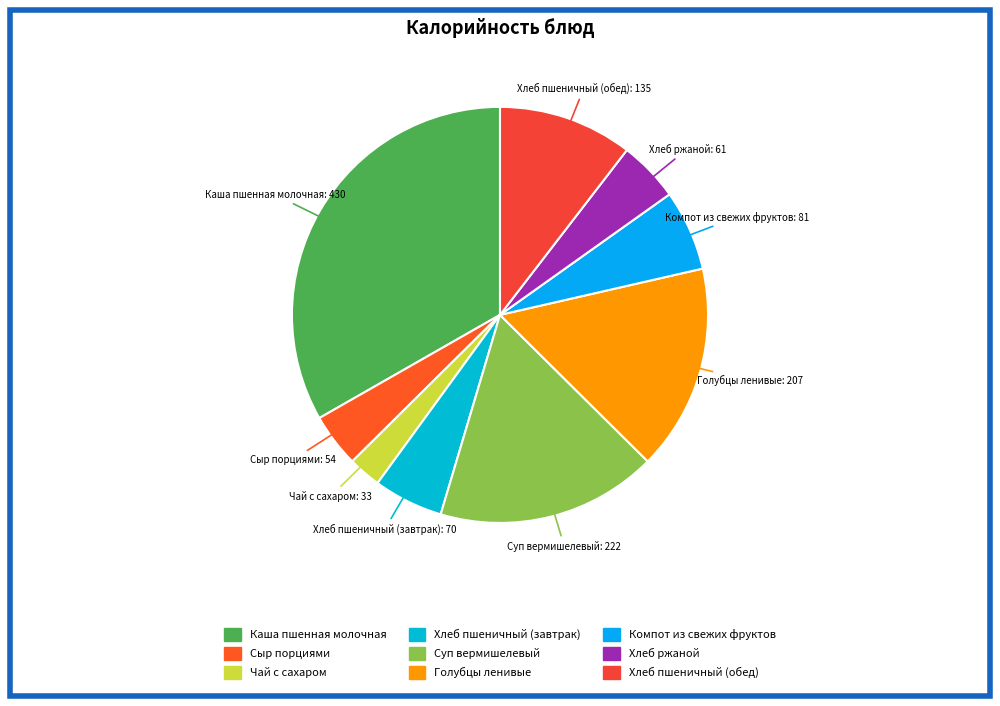

Rank the categories by value from lowest to highest.

Чай с сахаром, Сыр порциями, Хлеб ржаной, Хлеб пшеничный (завтрак), Компот из свежих фруктов, Хлеб пшеничный (обед), Голубцы ленивые, Суп вермишелевый, Каша пшенная молочная